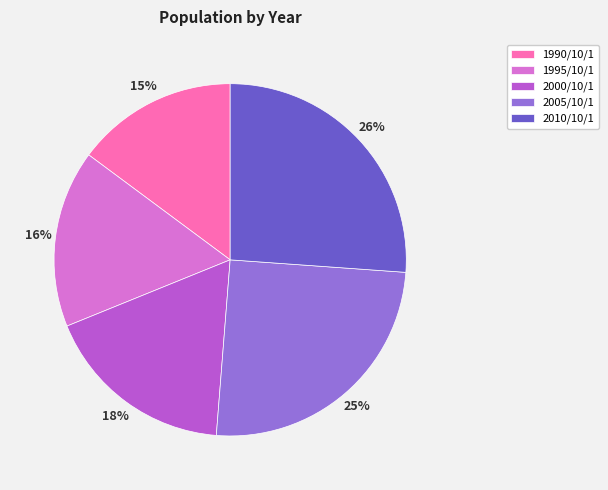

To the nearest percent, what is the average slice percentage?

20%